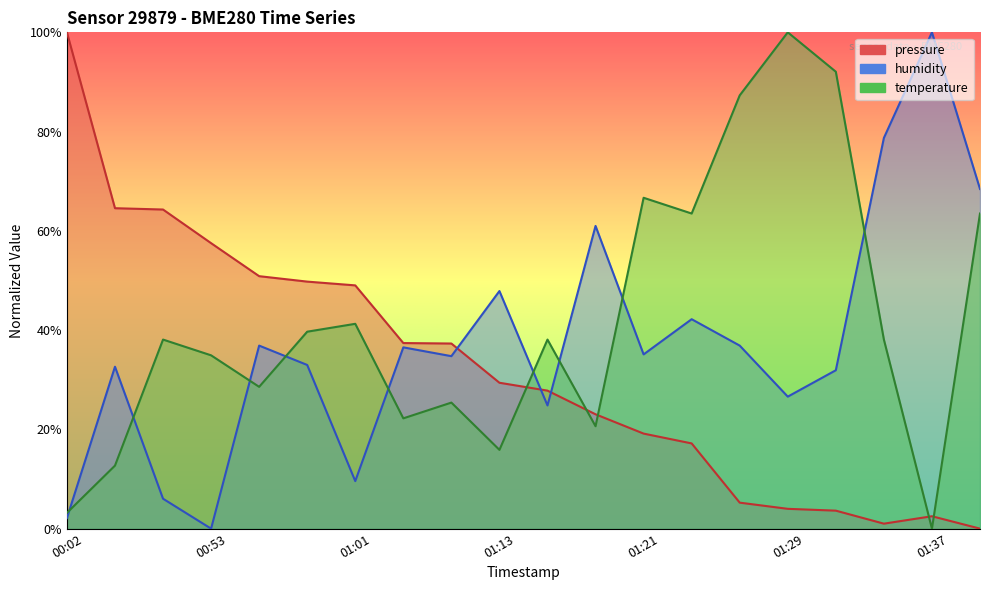

What position from the left is 01:10?

9